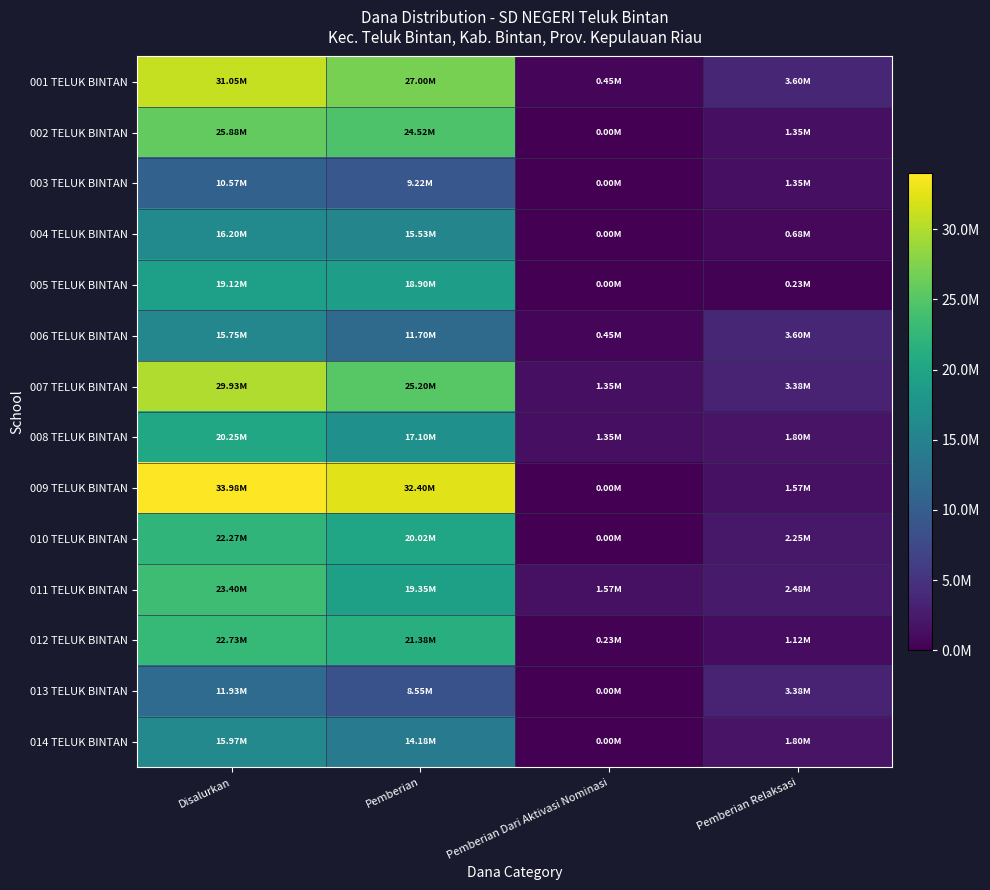

Which label corresponds to the largest value in the chart?

Disalurkan